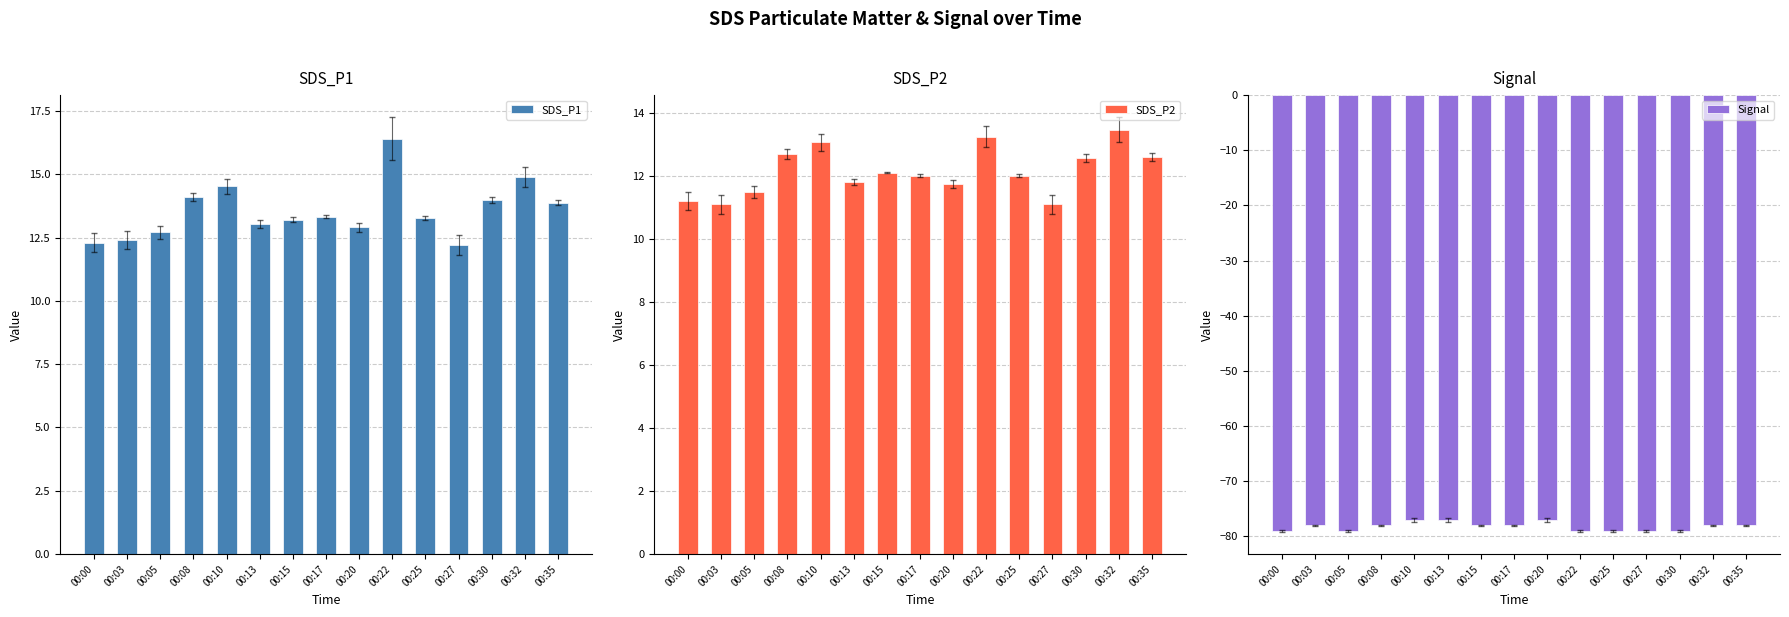

Which category has the highest value across all series?

00:22